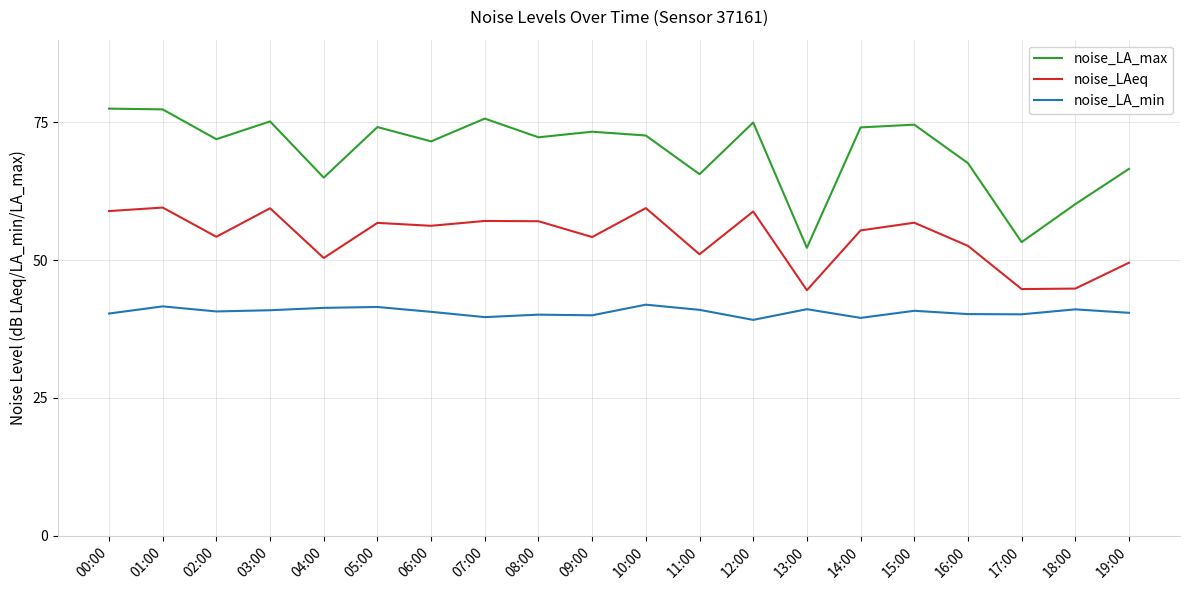

What is the smallest value displayed?

39.2